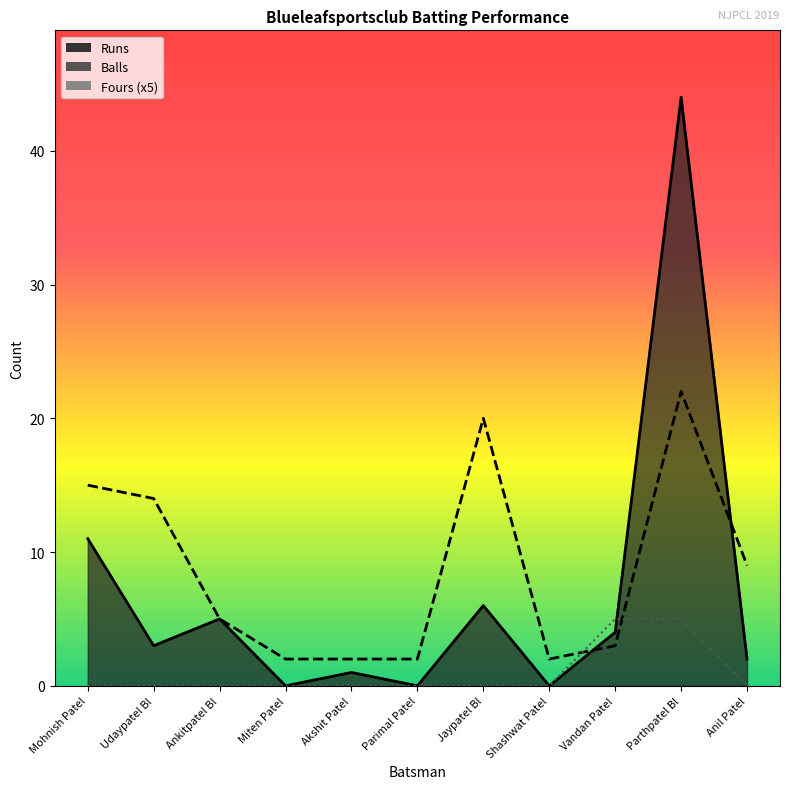

How many interior local valleys does the Runs series have?

4